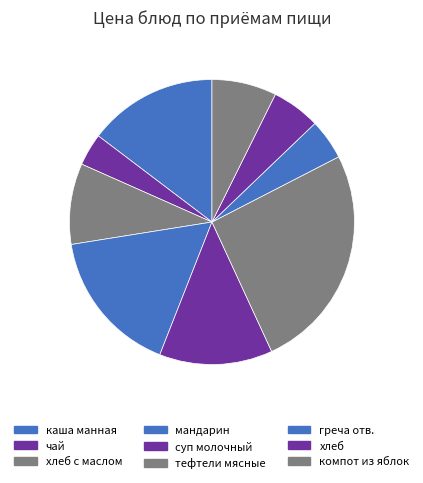

Rank the categories by value from lowest to highest.

чай, греча отв., хлеб, компот из яблок, хлеб с маслом, суп молочный, каша манная, мандарин, тефтели мясные